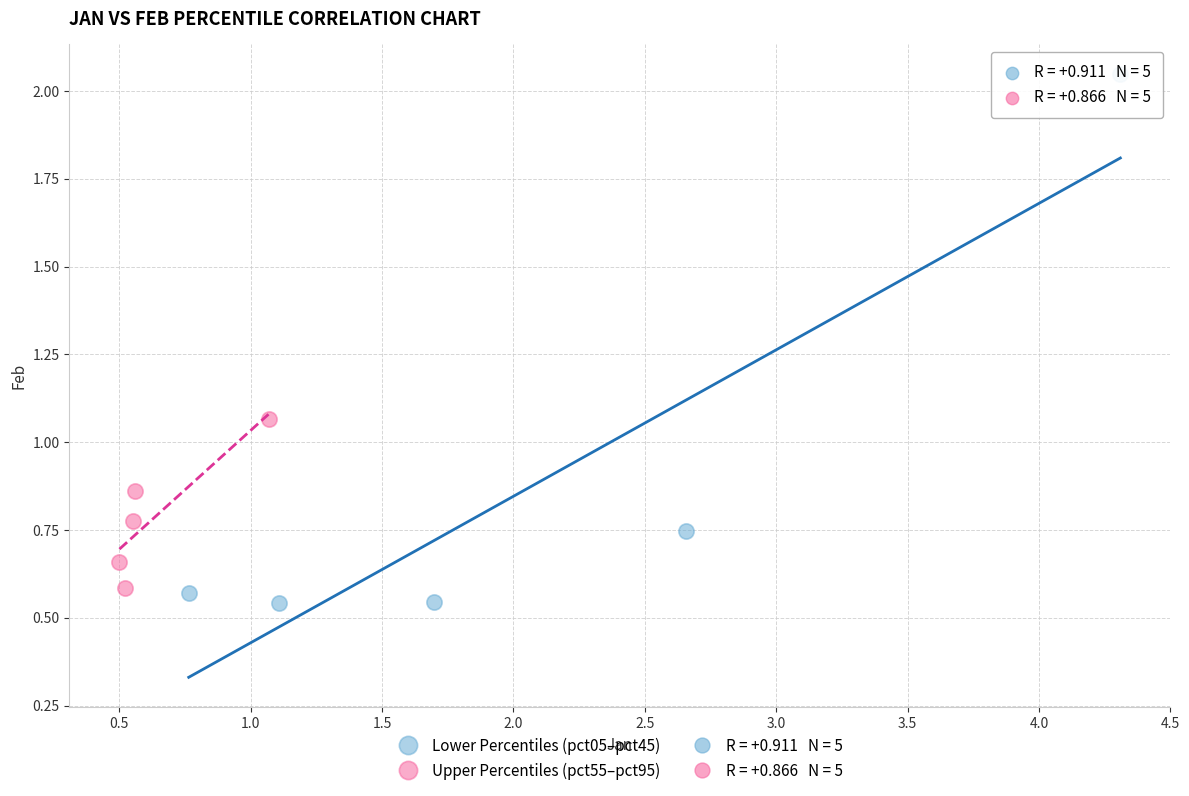

Which series contains the highest Y value?

Lower Percentiles (pct05–pct45)